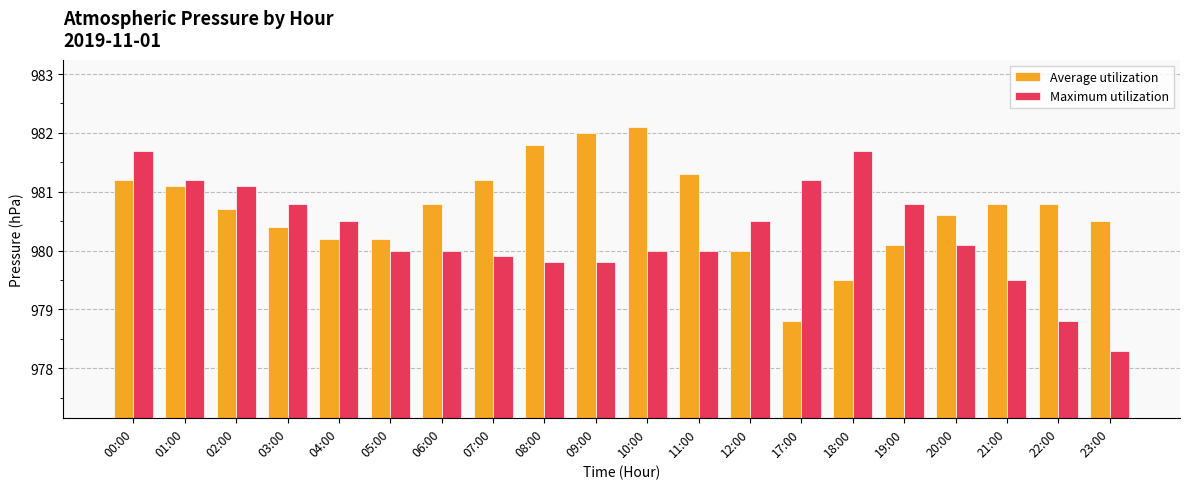

Which series has the largest total across all categories?

Average utilization